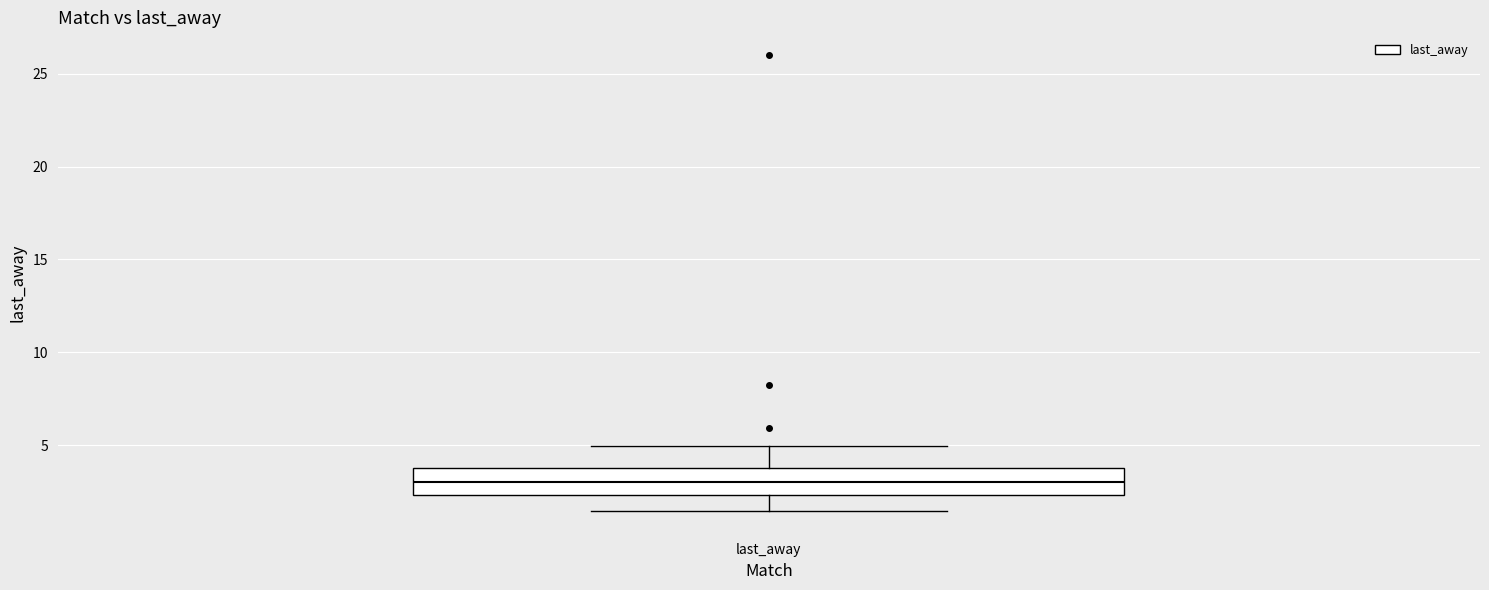

Read this box plot against the y-axis: the position of the median line, the range covered by the box, and the ends of both whiskers. The values are not printed on the chart, so give them approximately, as read against the axis.

median 3.0, box 2.5 to 3.5, whiskers 1.5 to 5.0